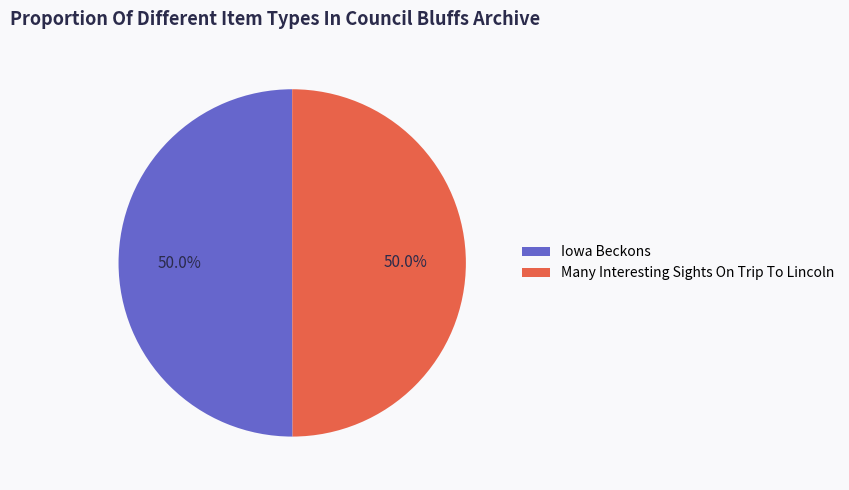

What is the total percentage of Iowa Beckons and Many Interesting Sights On Trip To Lincoln?

100.0%